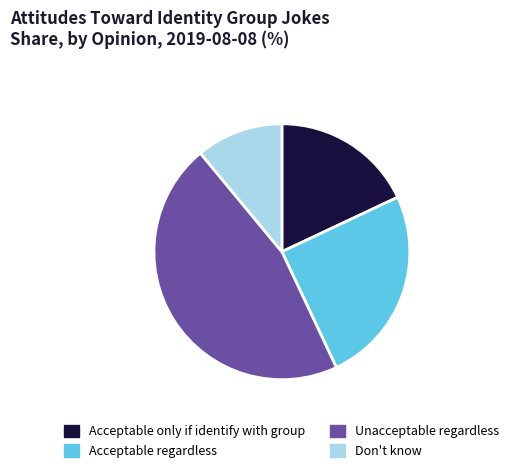

Does any single category account for the majority?

No